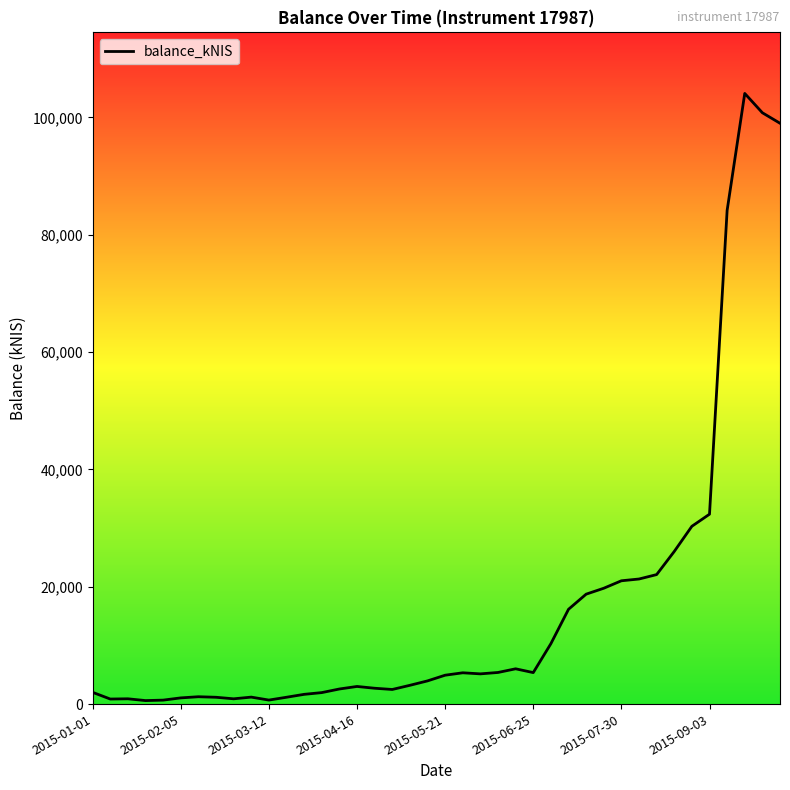

What is the greatest value displayed?

104075.9